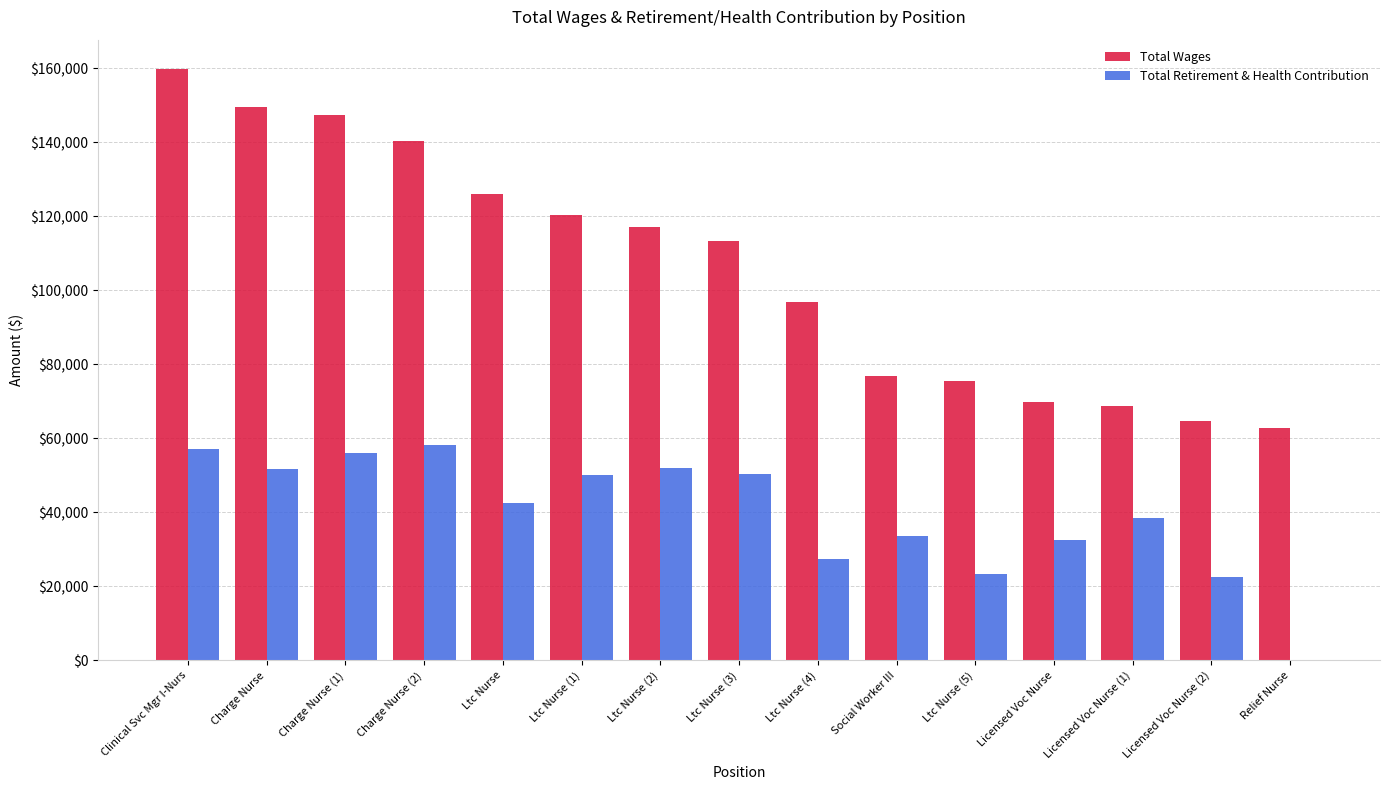

Is it true that Total Wages equals 42222 at Ltc Nurse?

False